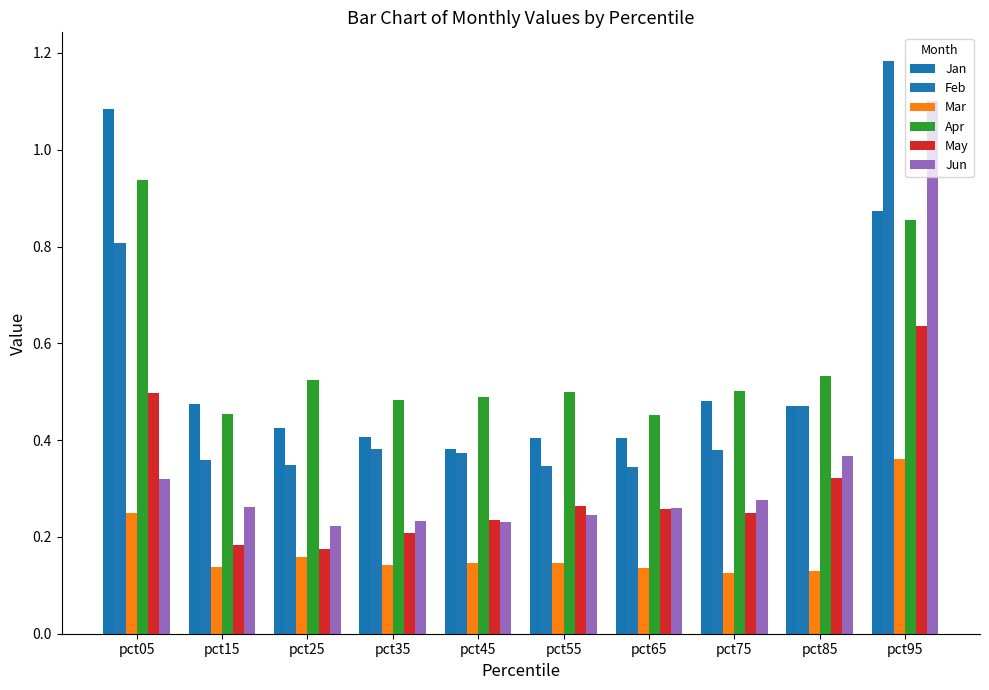

What is the total value across all series at pct25?

1.9